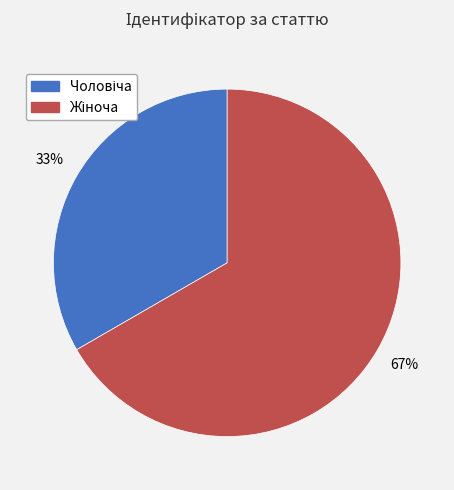

To the nearest percent, what is the average slice percentage?

50%